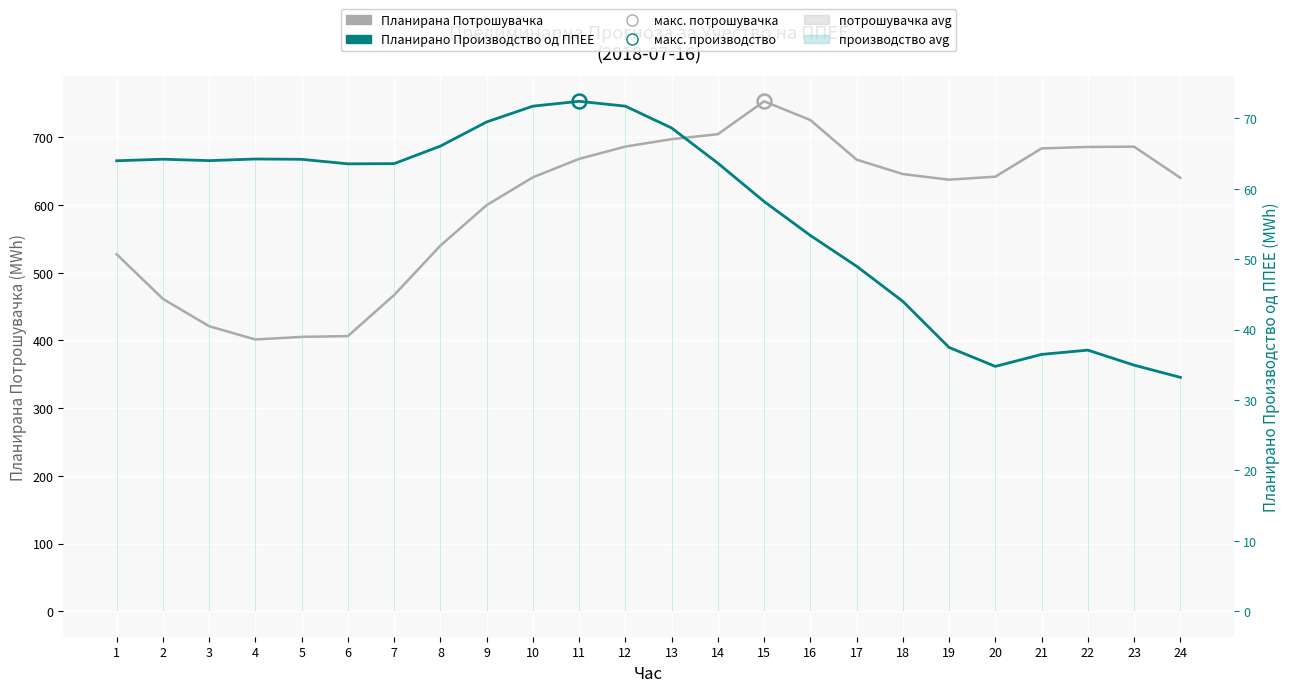

What are all the series names shown in the legend?

Планирана Потрошувачка, Планирано Производство од ППЕЕ